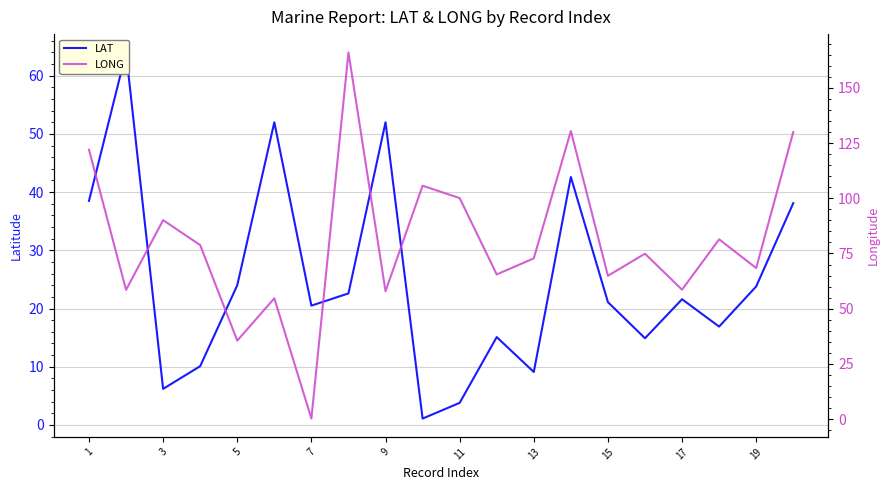

What is the lowest value of the LONG series?

0.2